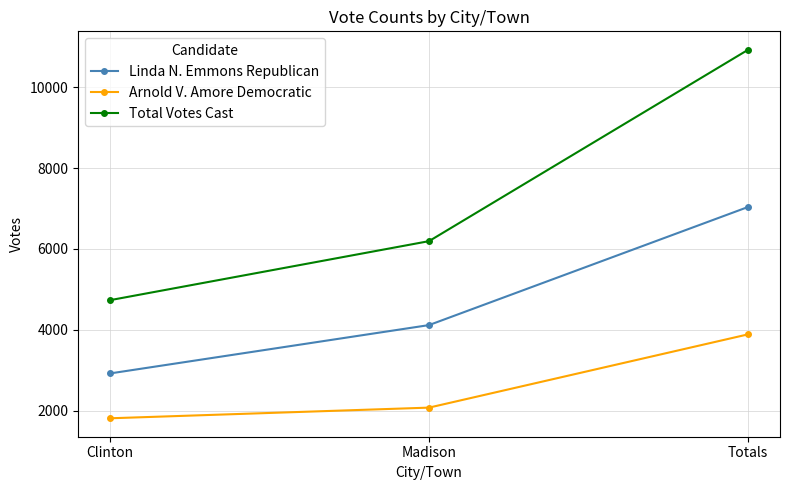

What is the minimum value for Total Votes Cast?

4733